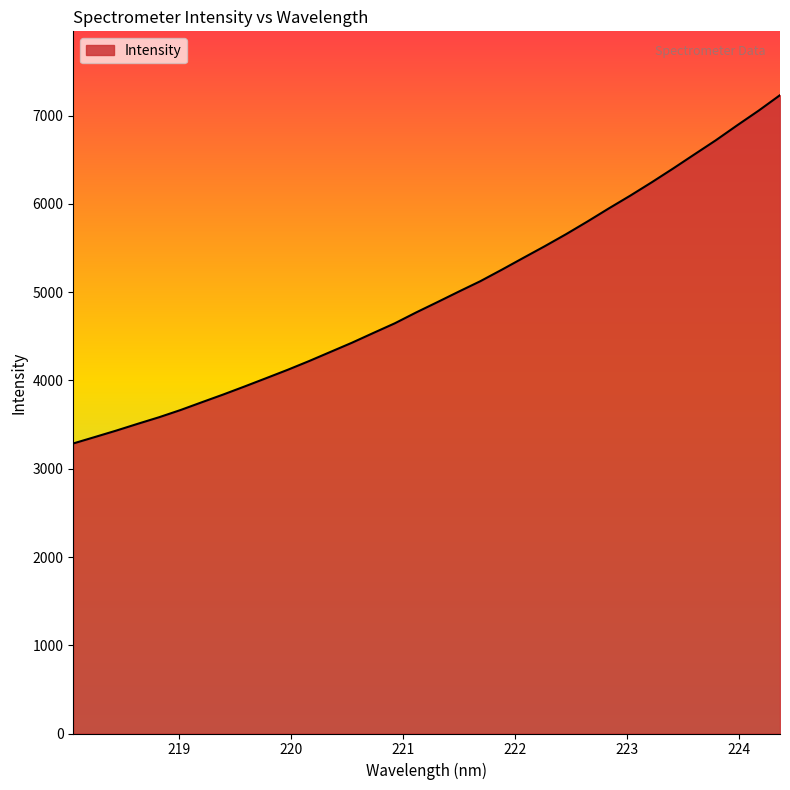

True or false: there are more than 0 points higher than both neighbors.

False